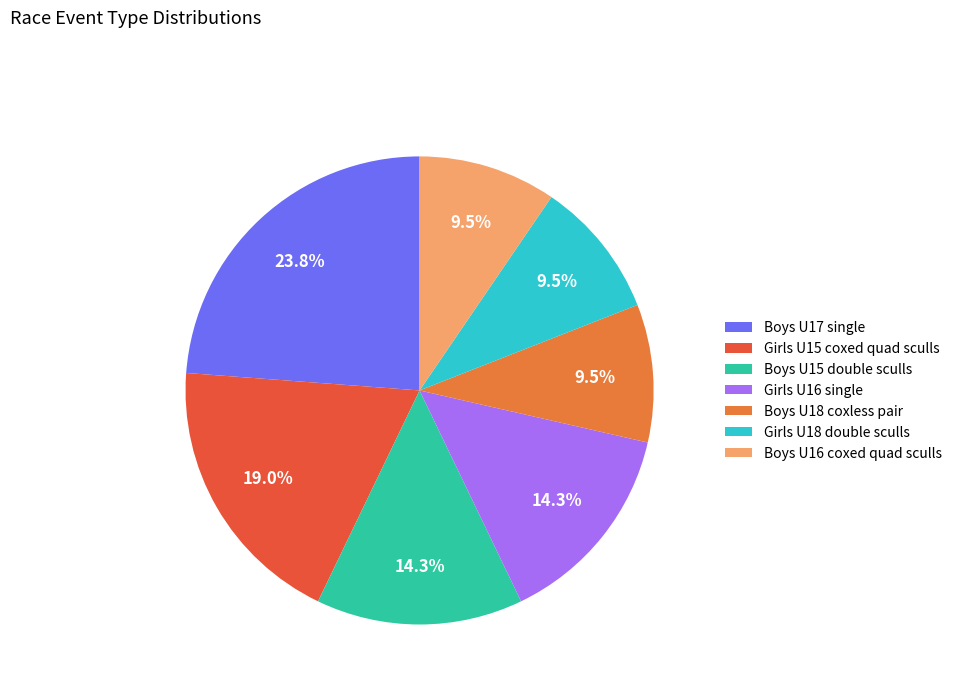

The Girls U16 single slice represents 14% of the pie. True or false?

True